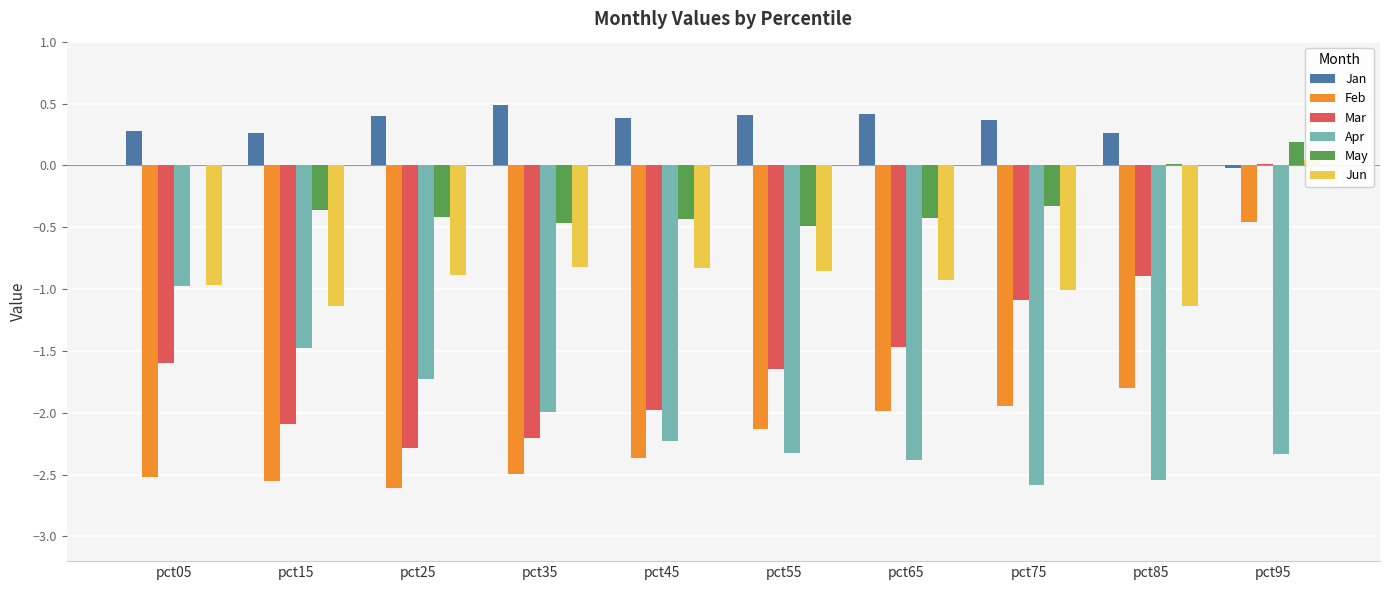

What is the total value across all series at pct85?

-6.1